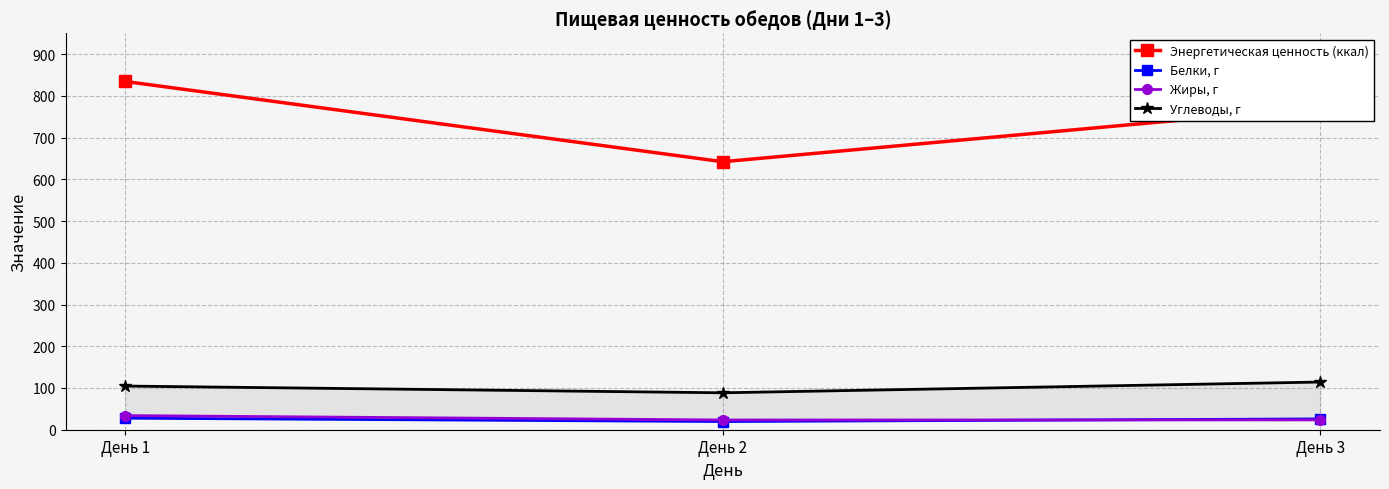

Which series has the largest total across all categories?

Энергетическая ценность (ккал)